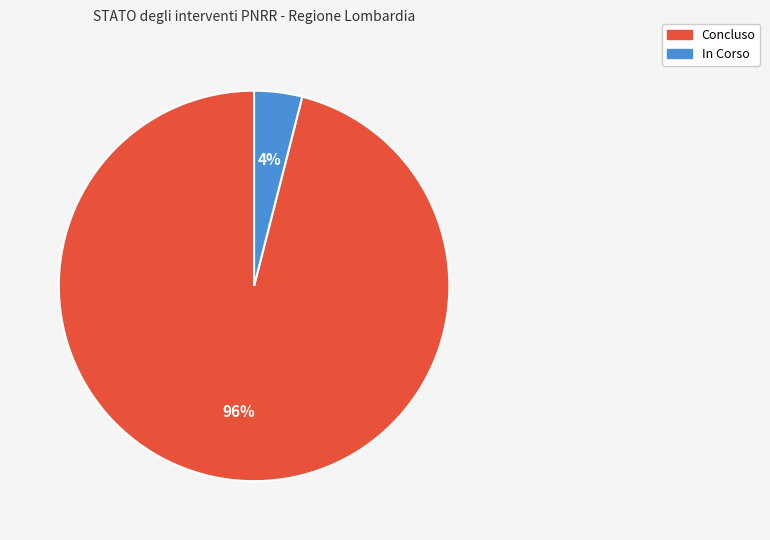

Does any single category account for the majority?

Yes